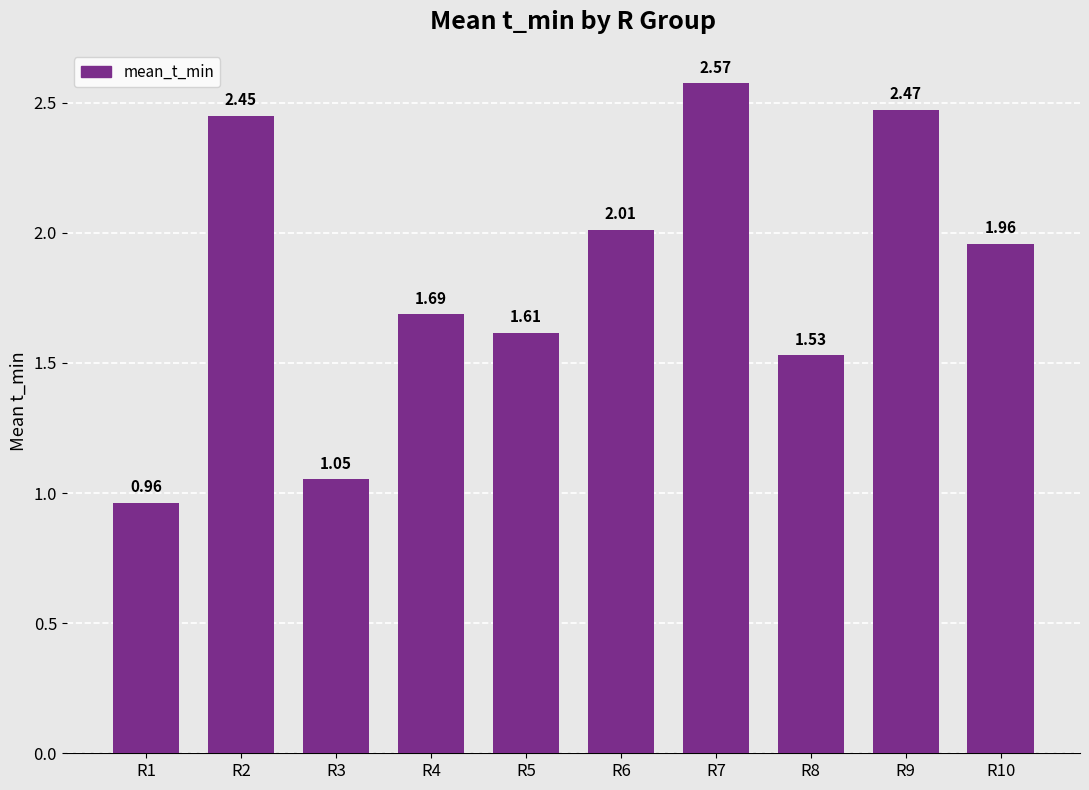

Which has a higher value, R9 or R10?

R9